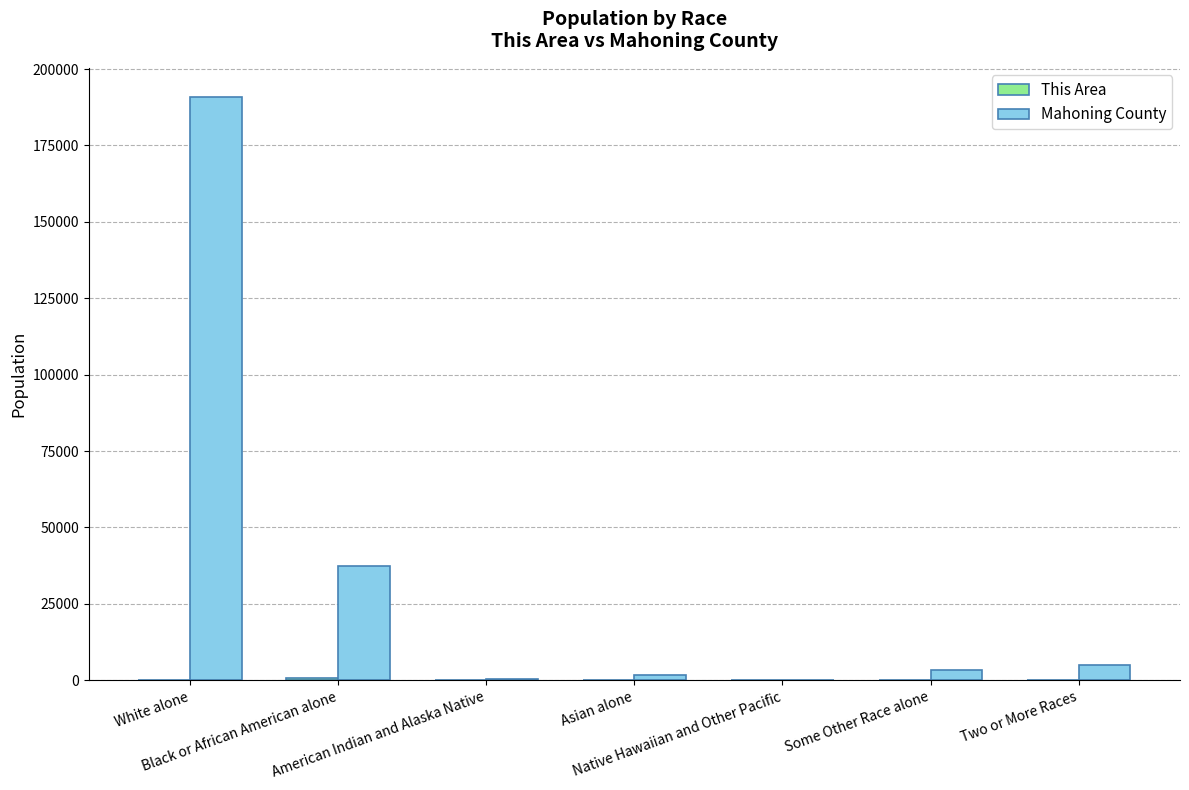

What is the total value across all series at Black or African American alone?

38306